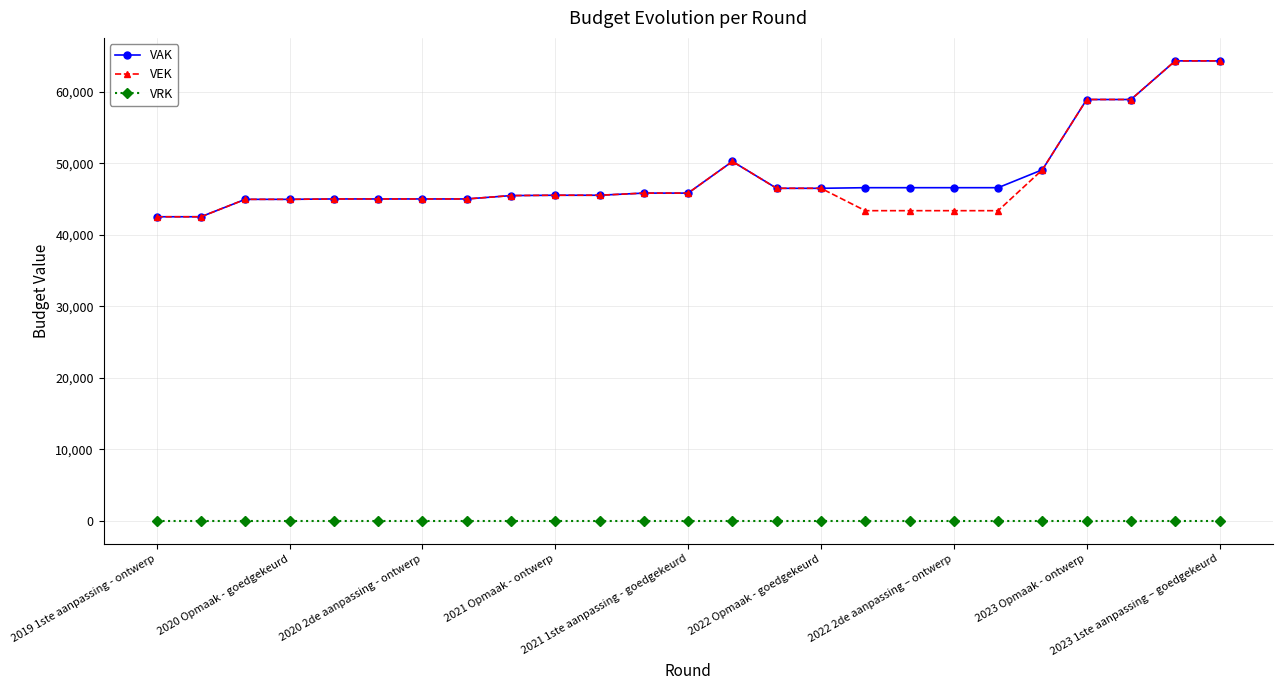

What is the maximum value for VEK?

64331